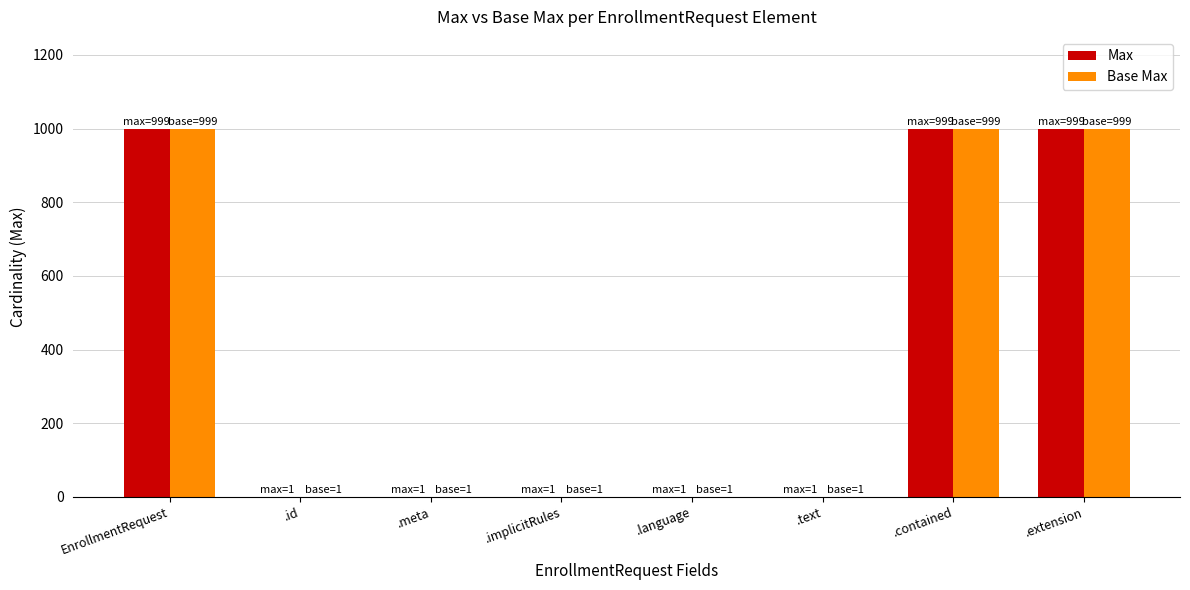

What is the difference between the Base Max values at .contained and .meta?

998